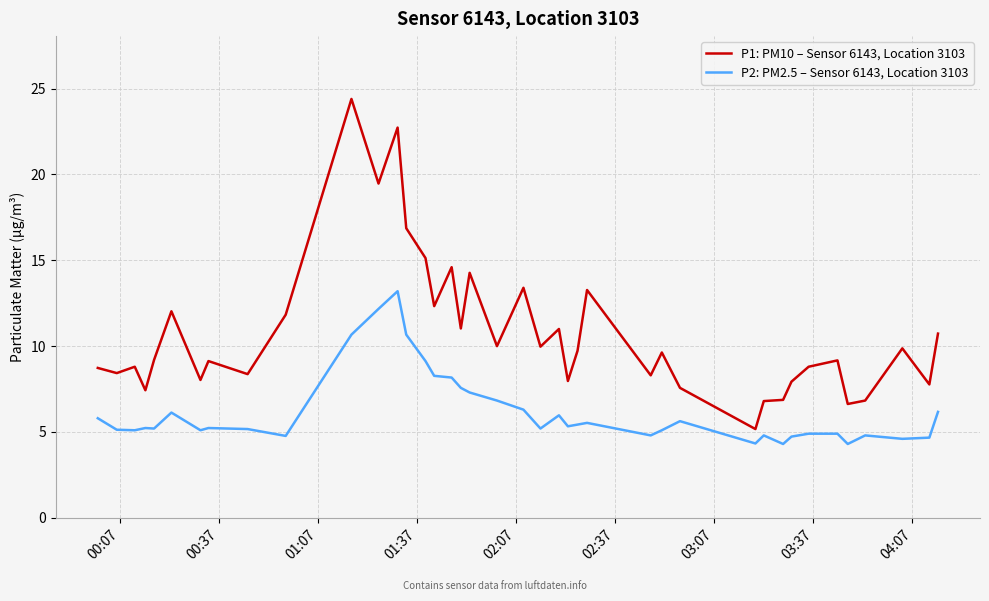

How many categories are shown in the chart?

40